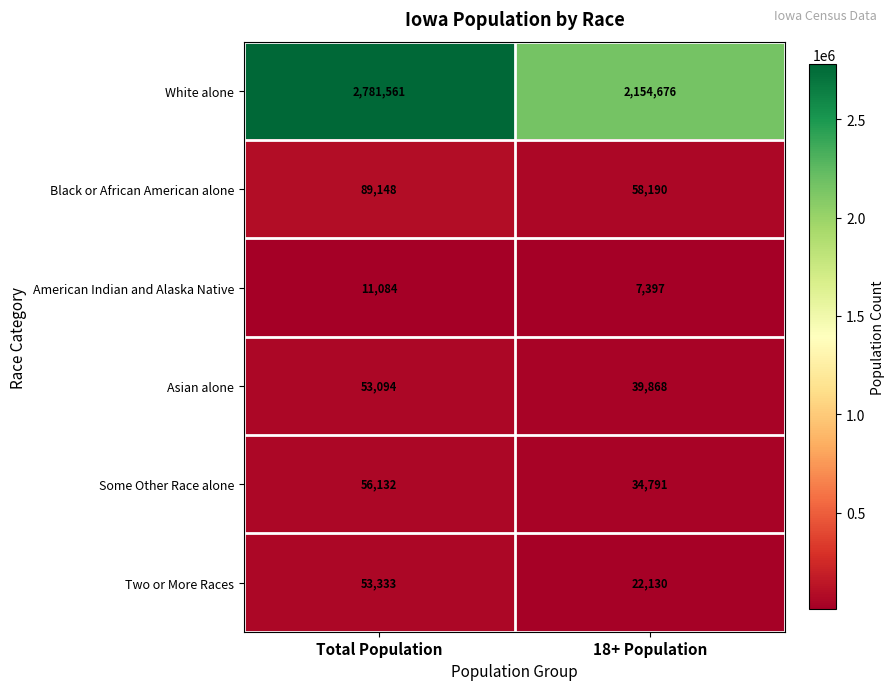

What is the total value across all series at Total Population?

3044352